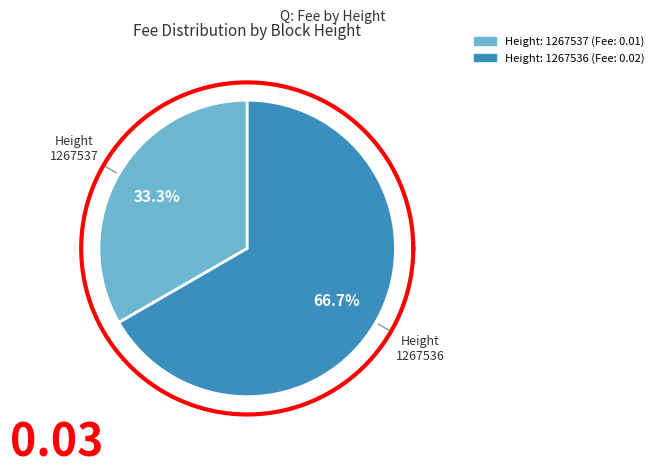

How many slices are in this pie chart?

2